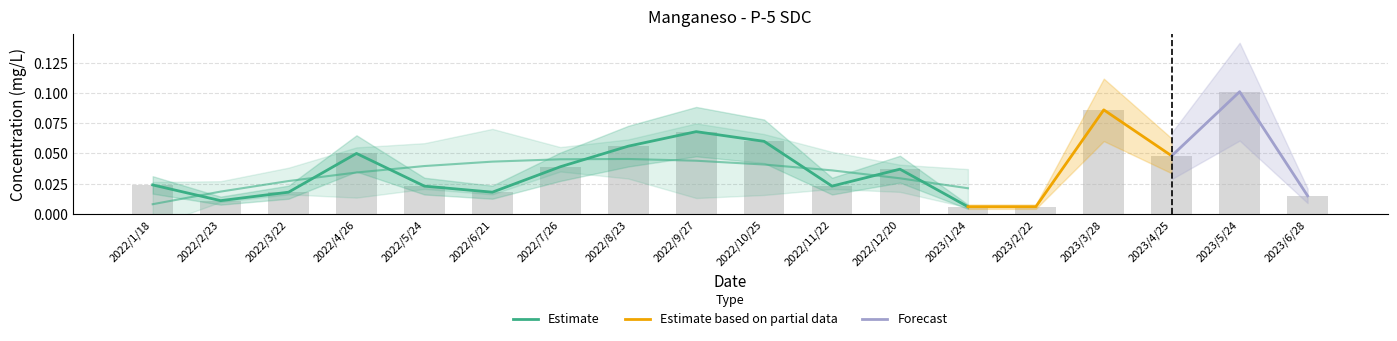

Read the value at 2023/3/28.

0.1